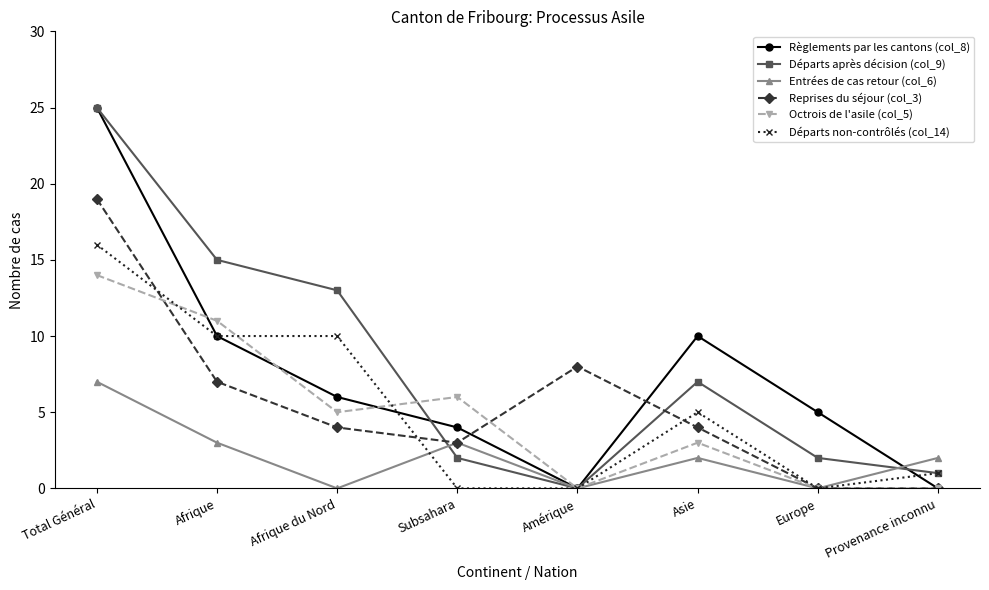

True or false: Départs après décision (col_9) has more than 2 points higher than both neighbors.

False